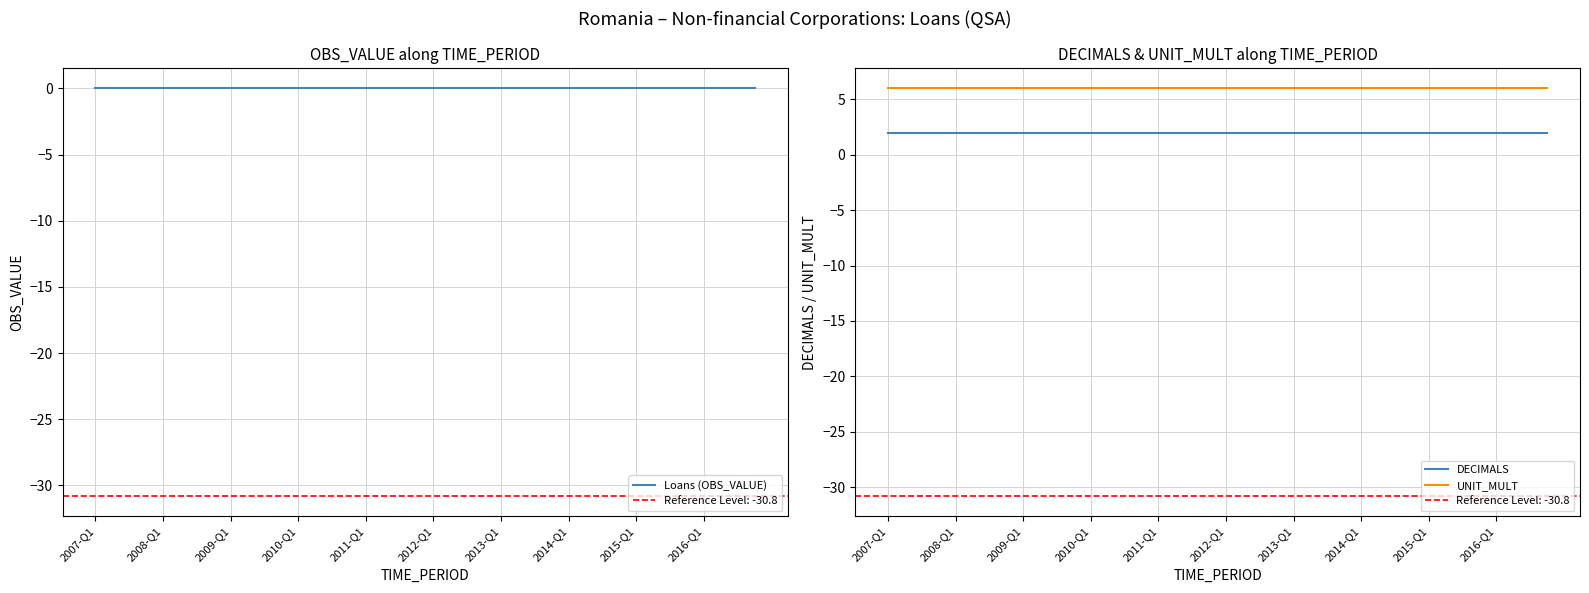

List the series in order of their overall mean, highest first.

UNIT_MULT, DECIMALS, Loans (OBS_VALUE)